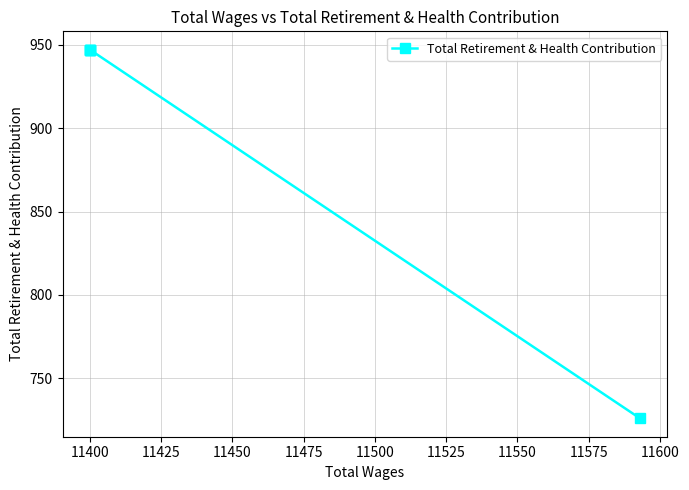

The chart shows a value of 1445 at 11400. True or false?

False